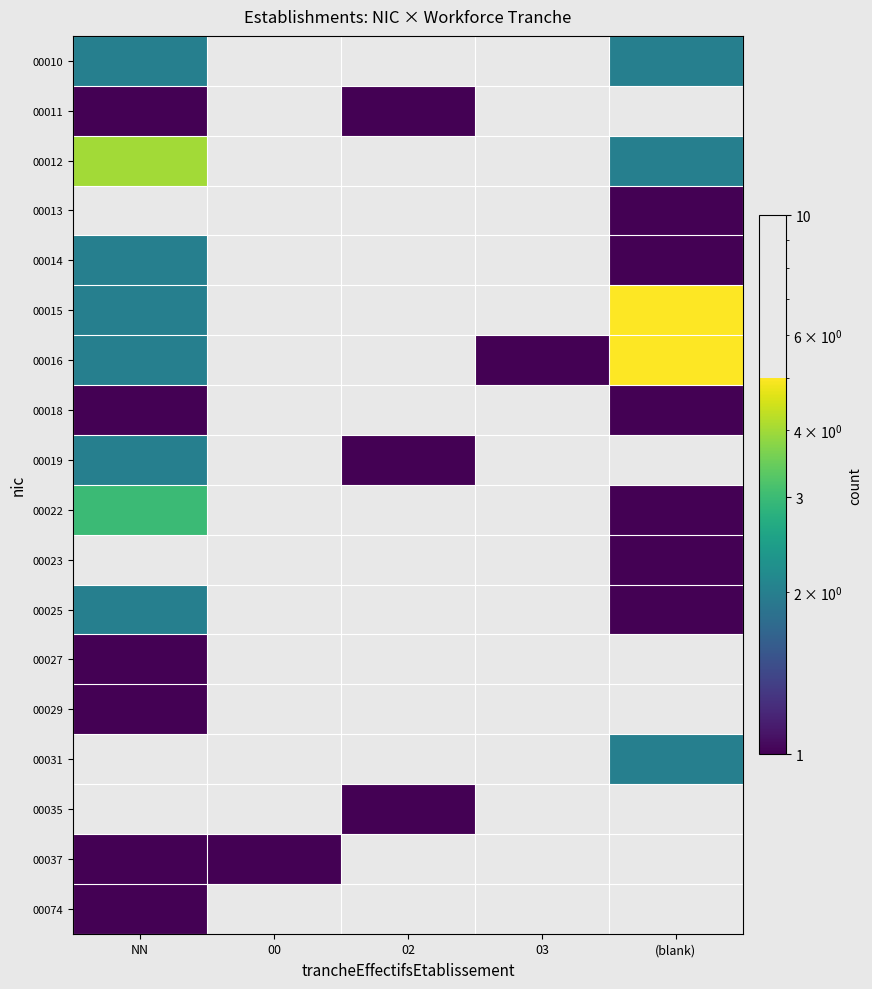

What is the total value across all series at NN?

25